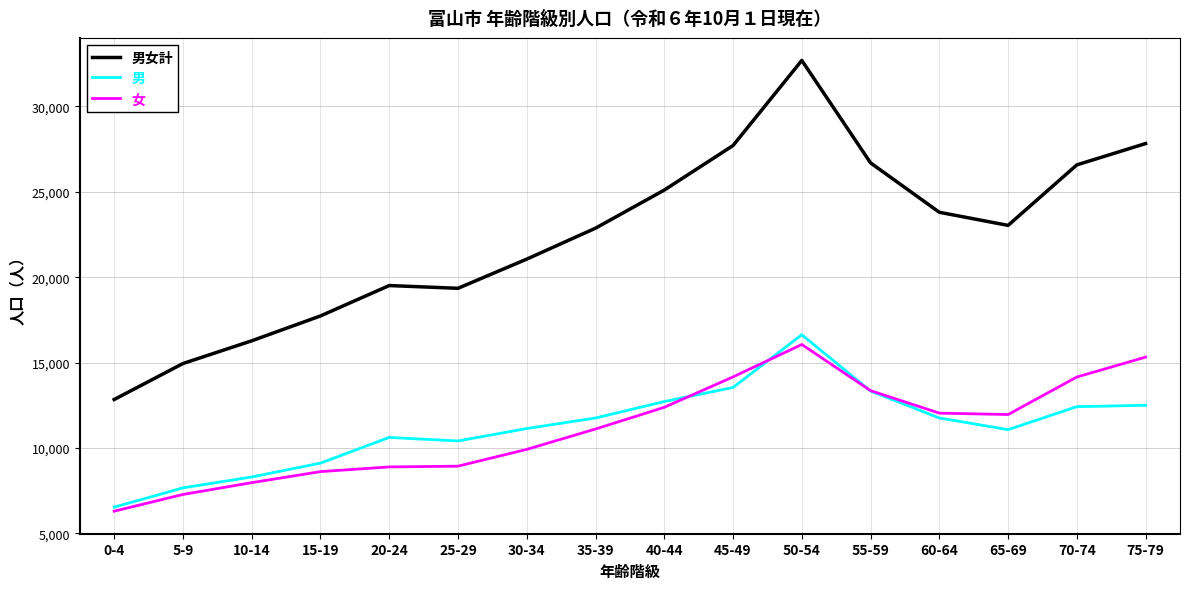

What value does the 女 series have at 40-44, to the nearest 50?

12400